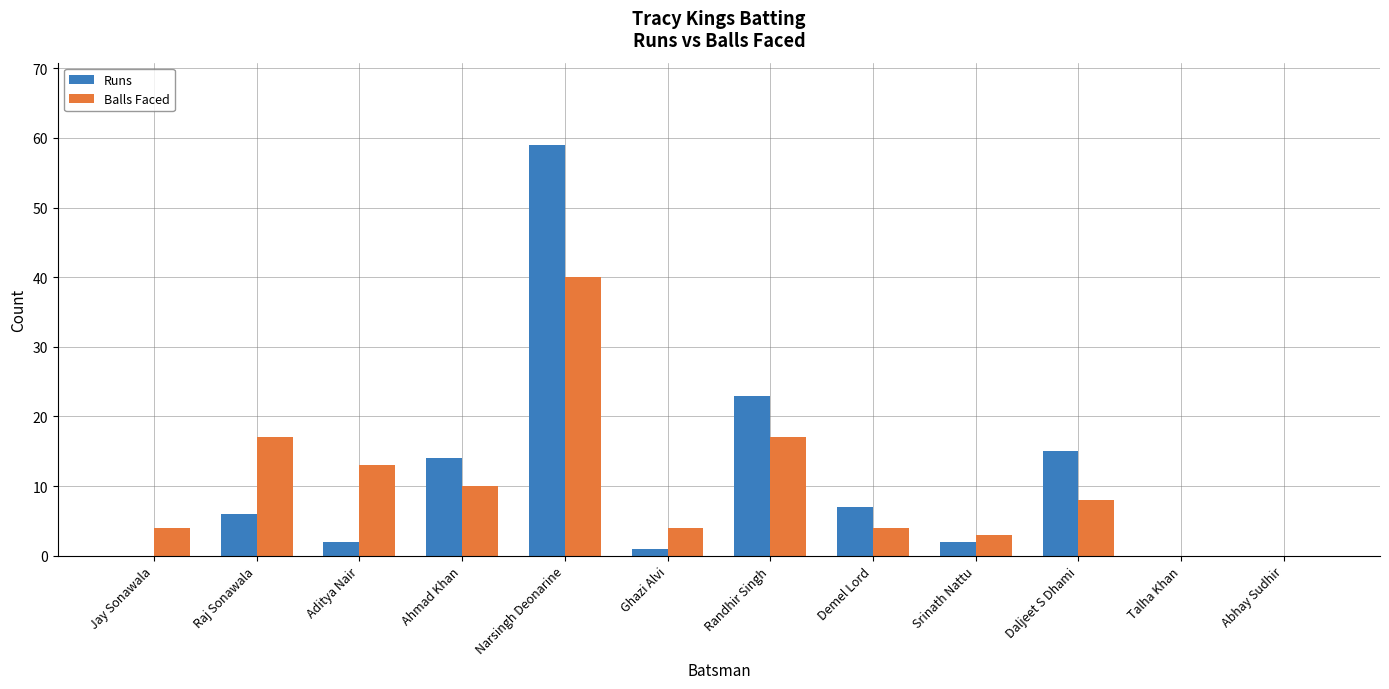

Which series has the largest range (max minus min)?

Runs